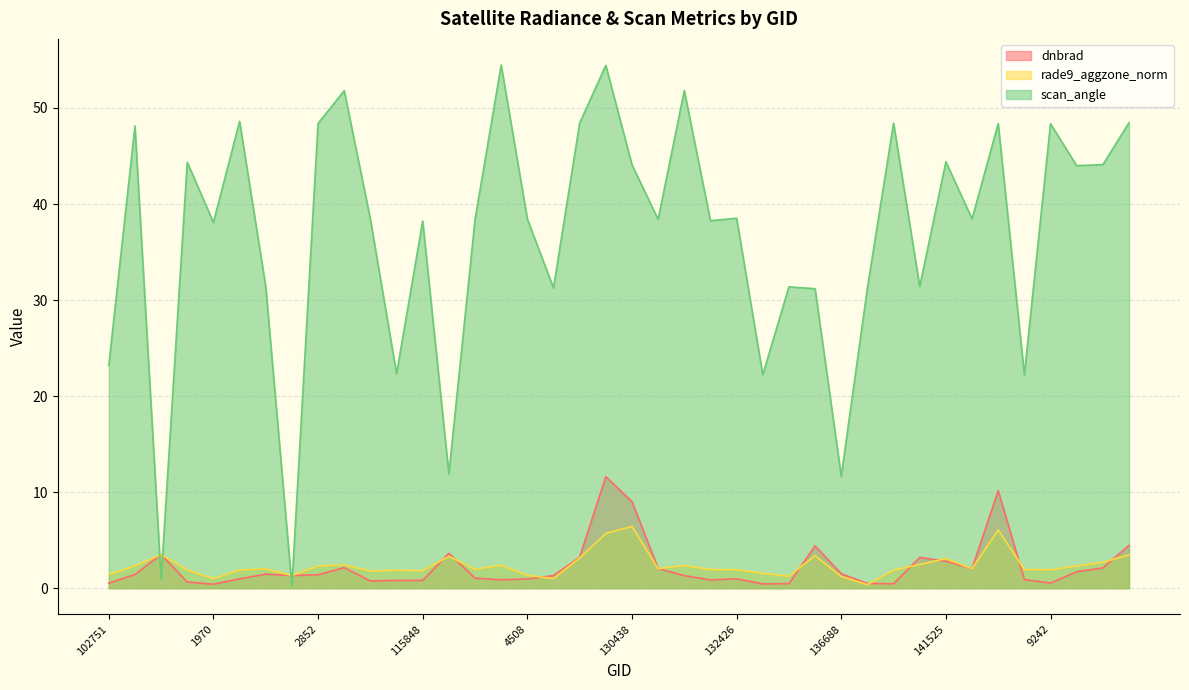

Reading right to left, what are all the values shown in this chart?

dnbrad: 4.5	2.1	1.7	0.5	0.9	10.2	2.0	2.8	3.2	0.5	0.5	1.5	4.4	0.5	0.4	1.0	0.9	1.3	2.0	9.0	11.6	3.2	1.3	1.0	0.9	1.0	3.6	0.8	0.8	0.8	2.1	1.4	1.3	1.5	1.0	0.4	0.6	3.5	1.4	0.5
rade9_aggzone_norm: 3.5	2.7	2.3	1.9	1.9	6.1	2.0	3.1	2.5	1.9	0.4	1.2	3.4	1.2	1.5	1.9	1.9	2.4	2.0	6.4	5.7	3.1	1.0	1.3	2.4	2.0	3.3	1.8	1.9	1.8	2.4	2.3	1.3	2.0	1.9	1.0	1.9	3.5	2.3	1.4
scan_angle: 48.5	44.1	44.0	48.4	22.2	48.4	38.5	44.4	31.4	48.4	31.2	11.6	31.2	31.4	22.2	38.5	38.3	51.8	38.4	44.1	54.4	48.4	31.3	38.4	54.5	38.4	11.9	38.2	22.3	38.4	51.8	48.4	0.2	31.4	48.6	38.1	44.3	0.9	48.1	23.2